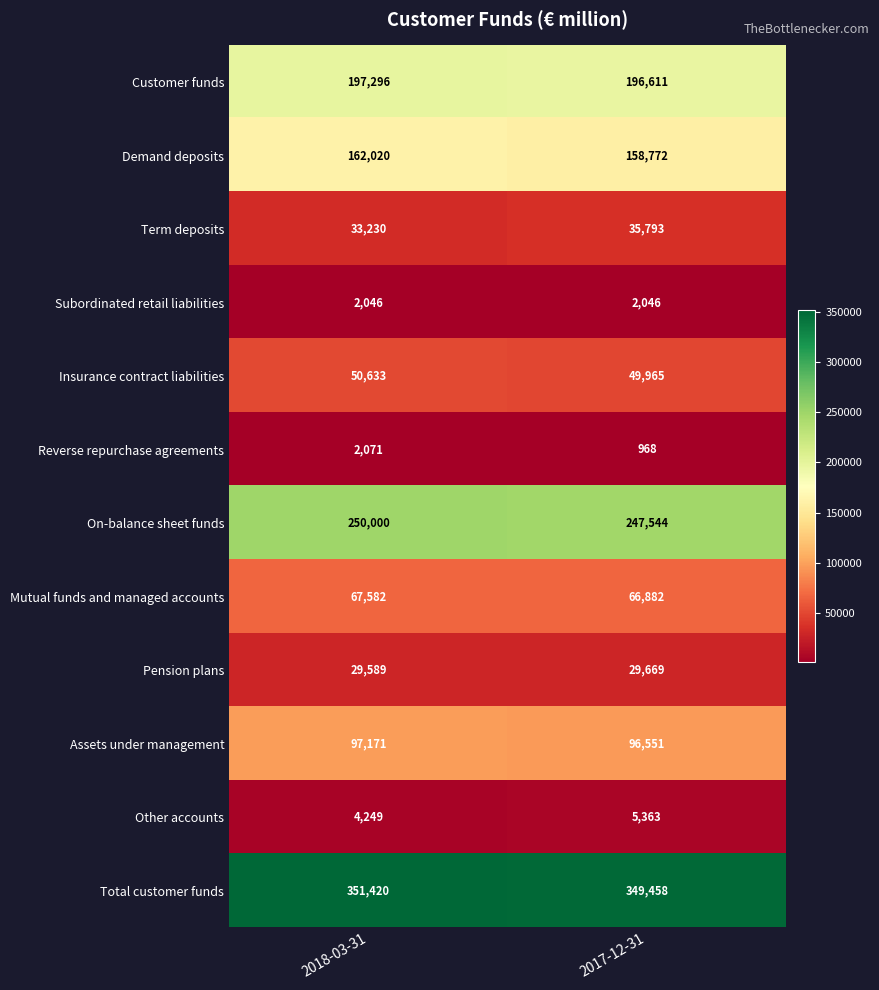

Reading right to left, list all the values displayed in this chart.

Customer funds: 196611	197296
Demand deposits: 158772	162020
Term deposits: 35793	33230
Subordinated retail liabilities: 2046	2046
Insurance contract liabilities: 49965	50633
Reverse repurchase agreements: 968	2071
On-balance sheet funds: 247544	250000
Mutual funds and managed accounts: 66882	67582
Pension plans: 29669	29589
Assets under management: 96551	97171
Other accounts: 5363	4249
Total customer funds: 349458	351420